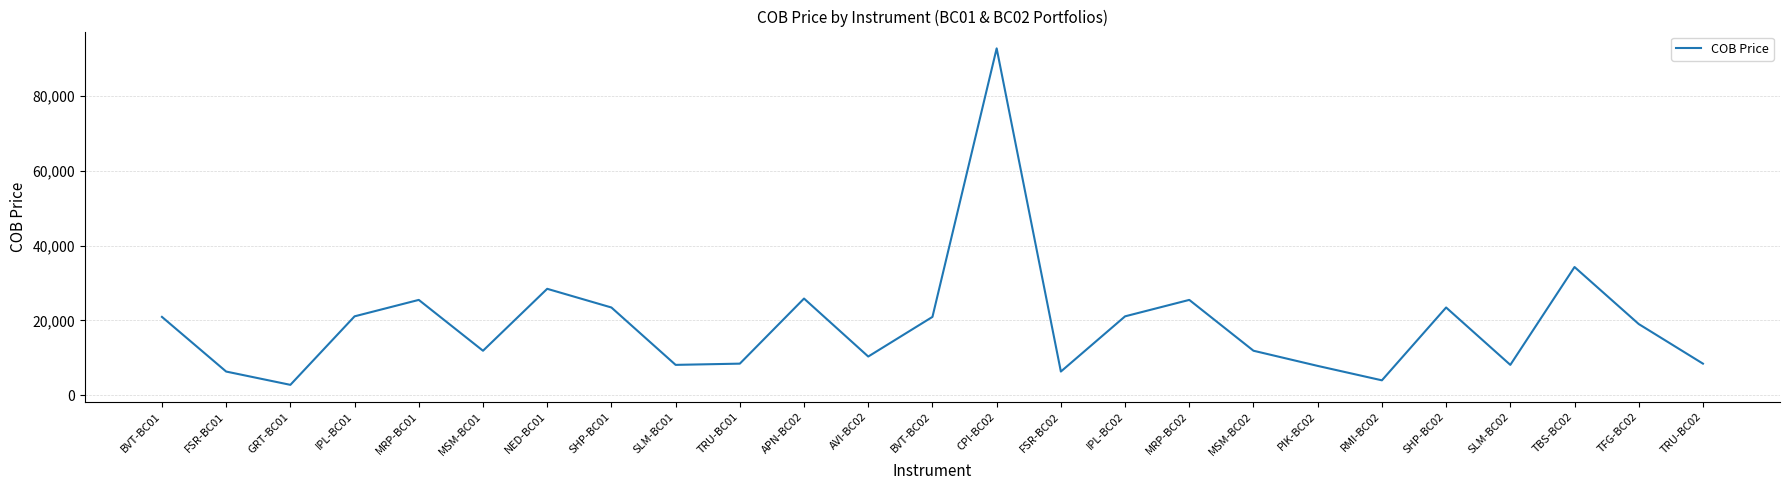

At which category does the chart reach its peak across all series?

CPI-BC02